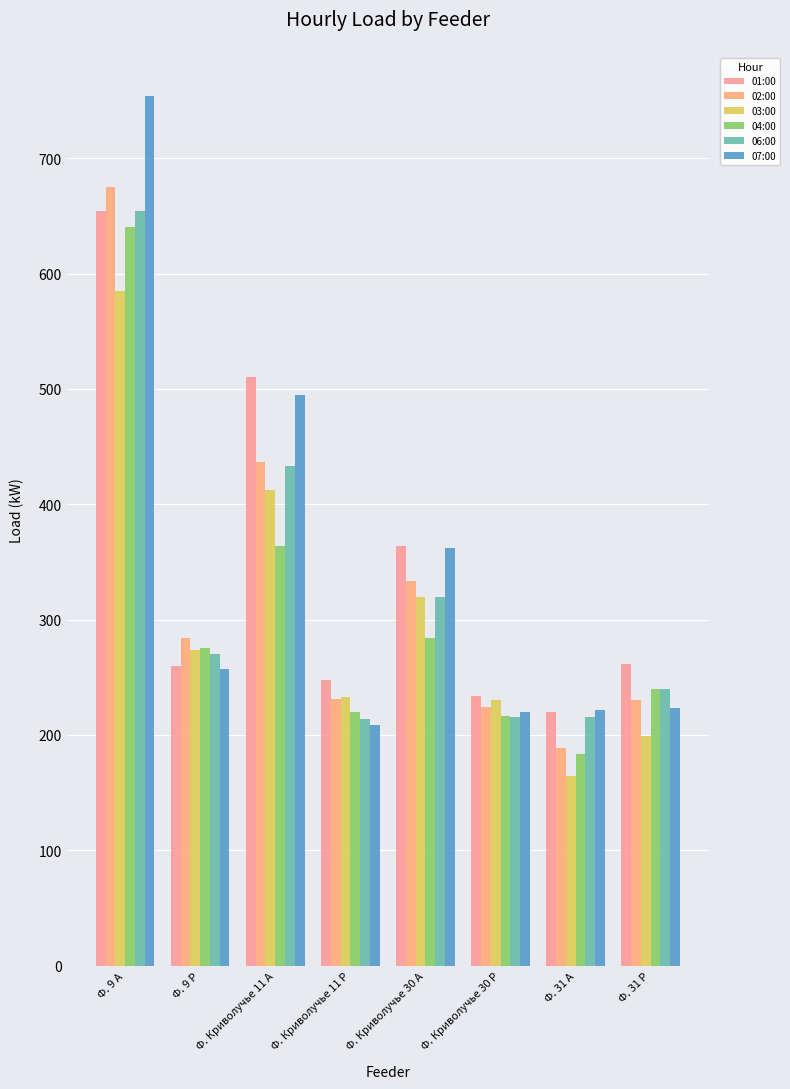

What is the sum of the 07:00 values at Ф. Криволучье 30 А and Ф. Криволучье 30 Р?

581.8